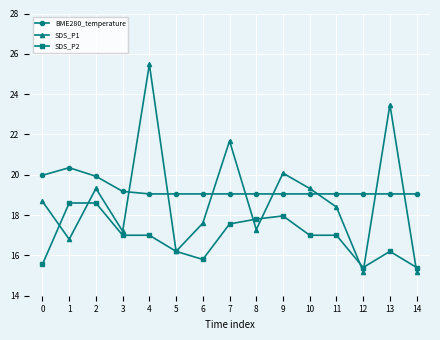

What is the spread (max minus min) of values at 3?

2.2